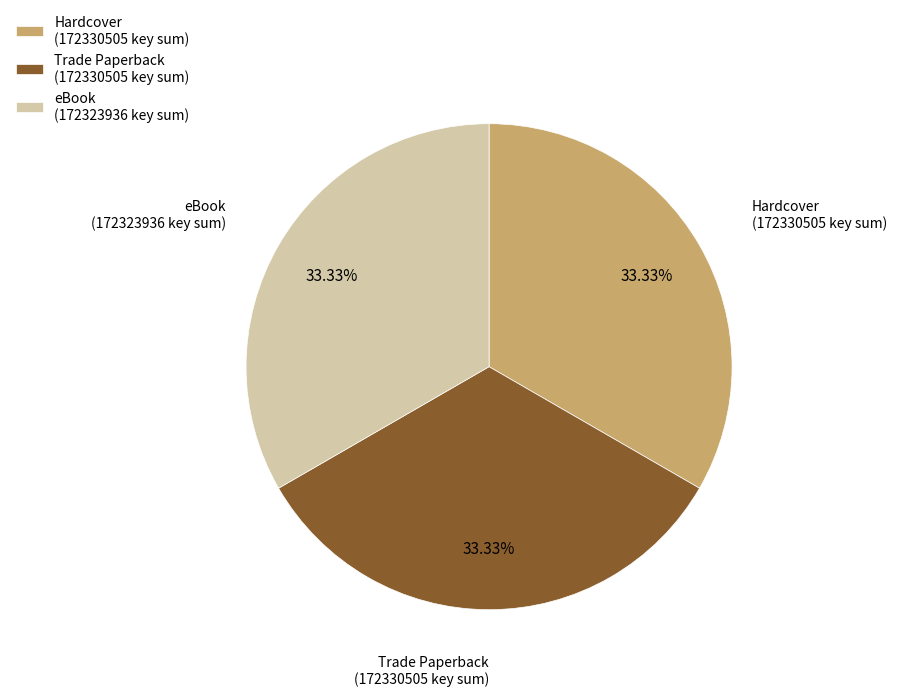

Approximately how many times larger is the value at Hardcover (172330505 key sum) compared to Trade Paperback (172330505 key sum)?

1.0